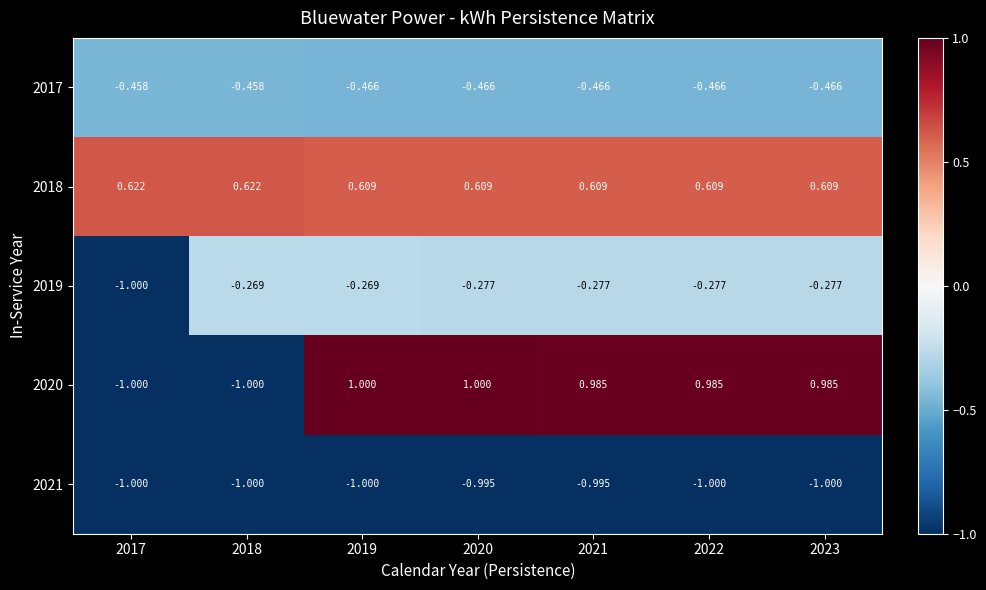

Which series changed the most between 2020 and 2022?

2020